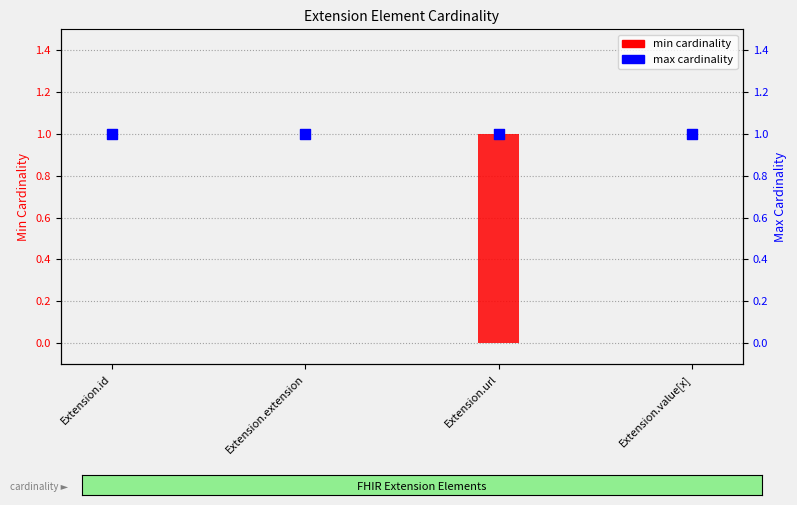

What is the total value across all series at Extension.extension?

1